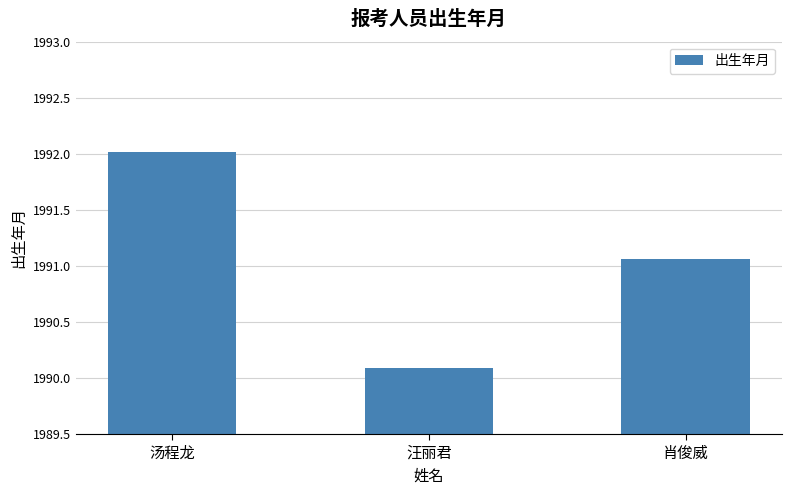

What value does the data have at 汪丽君?

1990.1